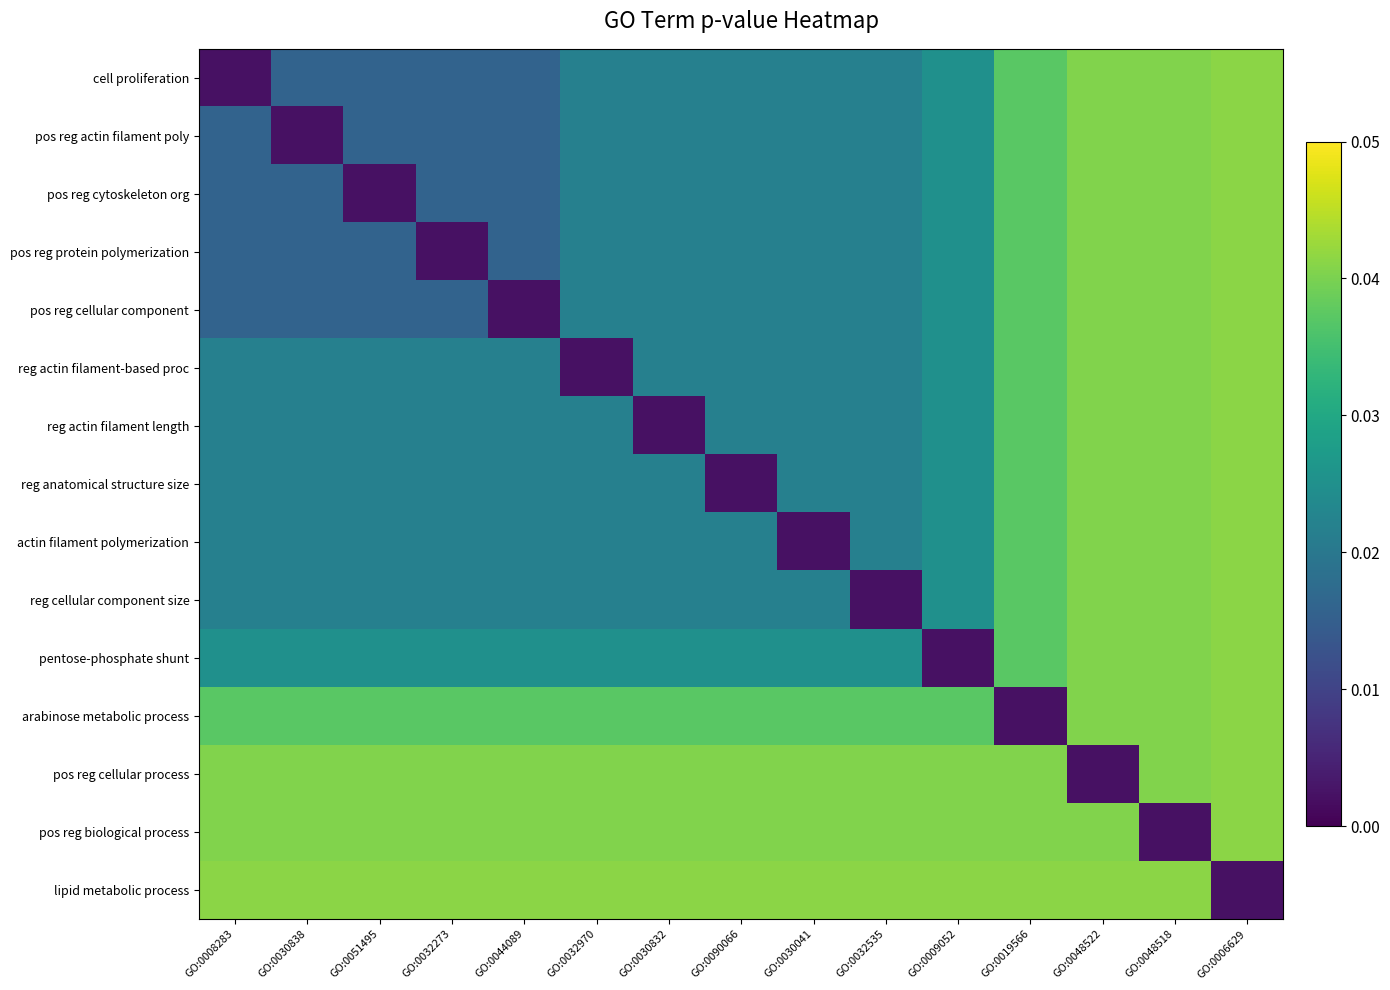

Reading left to right, list all the values displayed in this chart.

cell proliferation: GO:0008283=0.0	GO:0030838=0.0	GO:0051495=0.0	GO:0032273=0.0	GO:0044089=0.0	GO:0032970=0.0	GO:0030832=0.0	GO:0090066=0.0	GO:0030041=0.0	GO:0032535=0.0	GO:0009052=0.0	GO:0019566=0.0	GO:0048522=0.0	GO:0048518=0.0	GO:0006629=0.0
pos reg actin filament poly: GO:0008283=0.0	GO:0030838=0.0	GO:0051495=0.0	GO:0032273=0.0	GO:0044089=0.0	GO:0032970=0.0	GO:0030832=0.0	GO:0090066=0.0	GO:0030041=0.0	GO:0032535=0.0	GO:0009052=0.0	GO:0019566=0.0	GO:0048522=0.0	GO:0048518=0.0	GO:0006629=0.0
pos reg cytoskeleton org: GO:0008283=0.0	GO:0030838=0.0	GO:0051495=0.0	GO:0032273=0.0	GO:0044089=0.0	GO:0032970=0.0	GO:0030832=0.0	GO:0090066=0.0	GO:0030041=0.0	GO:0032535=0.0	GO:0009052=0.0	GO:0019566=0.0	GO:0048522=0.0	GO:0048518=0.0	GO:0006629=0.0
pos reg protein polymerization: GO:0008283=0.0	GO:0030838=0.0	GO:0051495=0.0	GO:0032273=0.0	GO:0044089=0.0	GO:0032970=0.0	GO:0030832=0.0	GO:0090066=0.0	GO:0030041=0.0	GO:0032535=0.0	GO:0009052=0.0	GO:0019566=0.0	GO:0048522=0.0	GO:0048518=0.0	GO:0006629=0.0
pos reg cellular component: GO:0008283=0.0	GO:0030838=0.0	GO:0051495=0.0	GO:0032273=0.0	GO:0044089=0.0	GO:0032970=0.0	GO:0030832=0.0	GO:0090066=0.0	GO:0030041=0.0	GO:0032535=0.0	GO:0009052=0.0	GO:0019566=0.0	GO:0048522=0.0	GO:0048518=0.0	GO:0006629=0.0
reg actin filament-based proc: GO:0008283=0.0	GO:0030838=0.0	GO:0051495=0.0	GO:0032273=0.0	GO:0044089=0.0	GO:0032970=0.0	GO:0030832=0.0	GO:0090066=0.0	GO:0030041=0.0	GO:0032535=0.0	GO:0009052=0.0	GO:0019566=0.0	GO:0048522=0.0	GO:0048518=0.0	GO:0006629=0.0
reg actin filament length: GO:0008283=0.0	GO:0030838=0.0	GO:0051495=0.0	GO:0032273=0.0	GO:0044089=0.0	GO:0032970=0.0	GO:0030832=0.0	GO:0090066=0.0	GO:0030041=0.0	GO:0032535=0.0	GO:0009052=0.0	GO:0019566=0.0	GO:0048522=0.0	GO:0048518=0.0	GO:0006629=0.0
reg anatomical structure size: GO:0008283=0.0	GO:0030838=0.0	GO:0051495=0.0	GO:0032273=0.0	GO:0044089=0.0	GO:0032970=0.0	GO:0030832=0.0	GO:0090066=0.0	GO:0030041=0.0	GO:0032535=0.0	GO:0009052=0.0	GO:0019566=0.0	GO:0048522=0.0	GO:0048518=0.0	GO:0006629=0.0
actin filament polymerization: GO:0008283=0.0	GO:0030838=0.0	GO:0051495=0.0	GO:0032273=0.0	GO:0044089=0.0	GO:0032970=0.0	GO:0030832=0.0	GO:0090066=0.0	GO:0030041=0.0	GO:0032535=0.0	GO:0009052=0.0	GO:0019566=0.0	GO:0048522=0.0	GO:0048518=0.0	GO:0006629=0.0
reg cellular component size: GO:0008283=0.0	GO:0030838=0.0	GO:0051495=0.0	GO:0032273=0.0	GO:0044089=0.0	GO:0032970=0.0	GO:0030832=0.0	GO:0090066=0.0	GO:0030041=0.0	GO:0032535=0.0	GO:0009052=0.0	GO:0019566=0.0	GO:0048522=0.0	GO:0048518=0.0	GO:0006629=0.0
pentose-phosphate shunt: GO:0008283=0.0	GO:0030838=0.0	GO:0051495=0.0	GO:0032273=0.0	GO:0044089=0.0	GO:0032970=0.0	GO:0030832=0.0	GO:0090066=0.0	GO:0030041=0.0	GO:0032535=0.0	GO:0009052=0.0	GO:0019566=0.0	GO:0048522=0.0	GO:0048518=0.0	GO:0006629=0.0
arabinose metabolic process: GO:0008283=0.0	GO:0030838=0.0	GO:0051495=0.0	GO:0032273=0.0	GO:0044089=0.0	GO:0032970=0.0	GO:0030832=0.0	GO:0090066=0.0	GO:0030041=0.0	GO:0032535=0.0	GO:0009052=0.0	GO:0019566=0.0	GO:0048522=0.0	GO:0048518=0.0	GO:0006629=0.0
pos reg cellular process: GO:0008283=0.0	GO:0030838=0.0	GO:0051495=0.0	GO:0032273=0.0	GO:0044089=0.0	GO:0032970=0.0	GO:0030832=0.0	GO:0090066=0.0	GO:0030041=0.0	GO:0032535=0.0	GO:0009052=0.0	GO:0019566=0.0	GO:0048522=0.0	GO:0048518=0.0	GO:0006629=0.0
pos reg biological process: GO:0008283=0.0	GO:0030838=0.0	GO:0051495=0.0	GO:0032273=0.0	GO:0044089=0.0	GO:0032970=0.0	GO:0030832=0.0	GO:0090066=0.0	GO:0030041=0.0	GO:0032535=0.0	GO:0009052=0.0	GO:0019566=0.0	GO:0048522=0.0	GO:0048518=0.0	GO:0006629=0.0
lipid metabolic process: GO:0008283=0.0	GO:0030838=0.0	GO:0051495=0.0	GO:0032273=0.0	GO:0044089=0.0	GO:0032970=0.0	GO:0030832=0.0	GO:0090066=0.0	GO:0030041=0.0	GO:0032535=0.0	GO:0009052=0.0	GO:0019566=0.0	GO:0048522=0.0	GO:0048518=0.0	GO:0006629=0.0